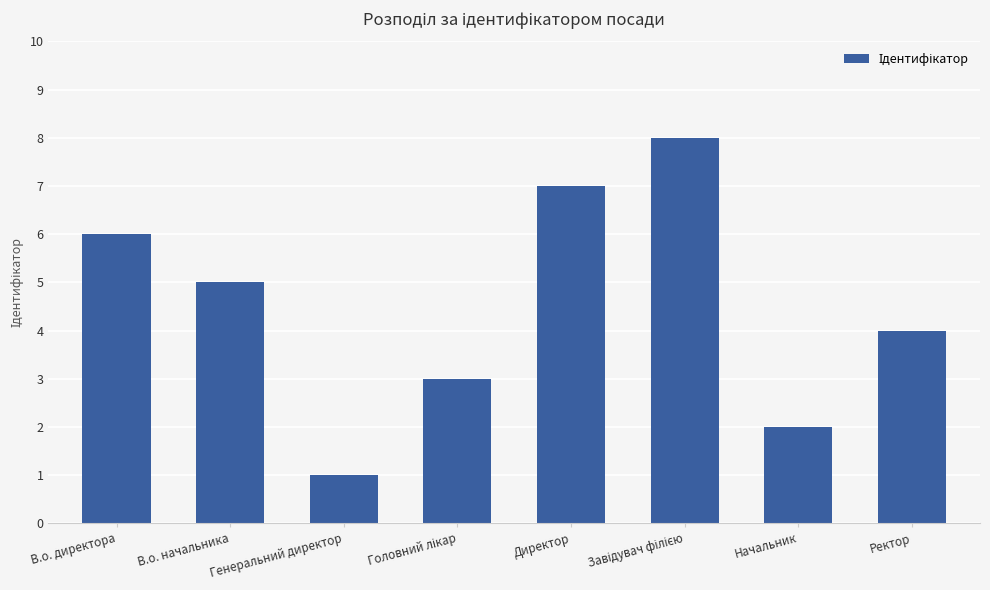

Which category has the lowest value across all series?

Генеральний директор